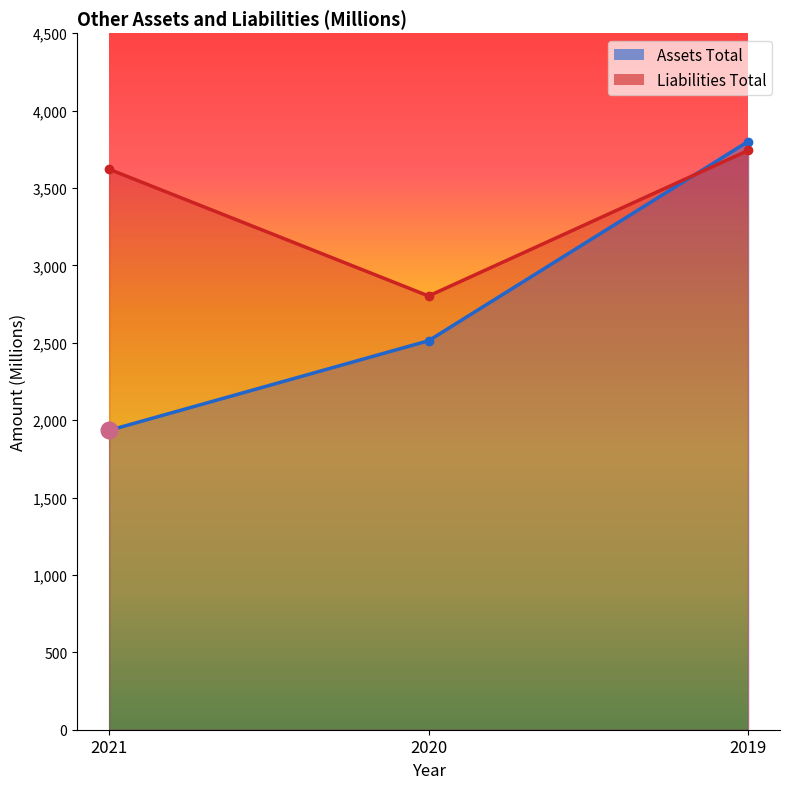

Between 2021 and 2020, which series saw the biggest shift?

Liabilities Total